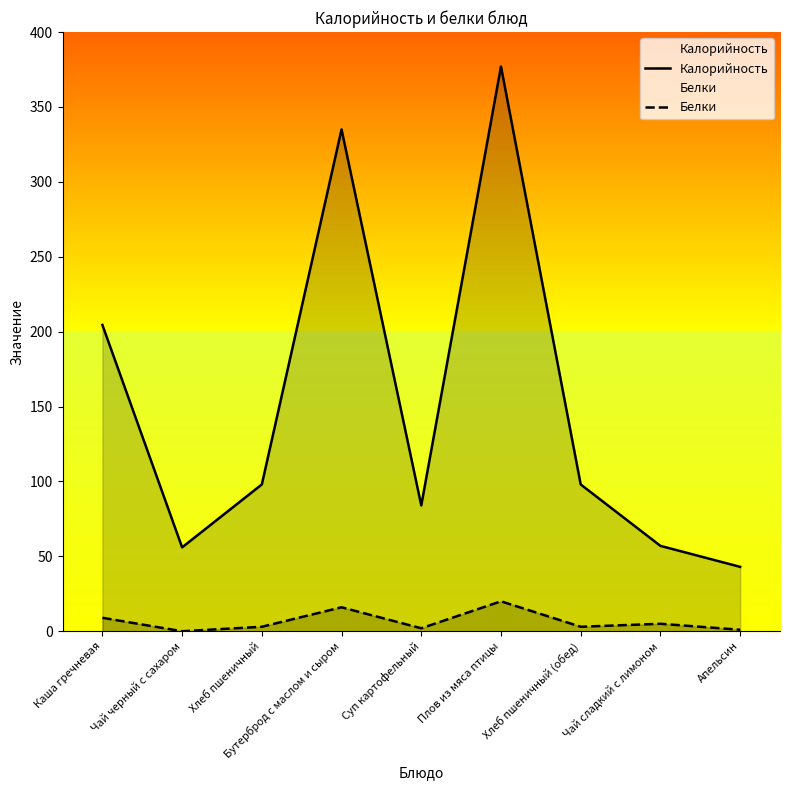

How many positive values does the Белки series have?

8